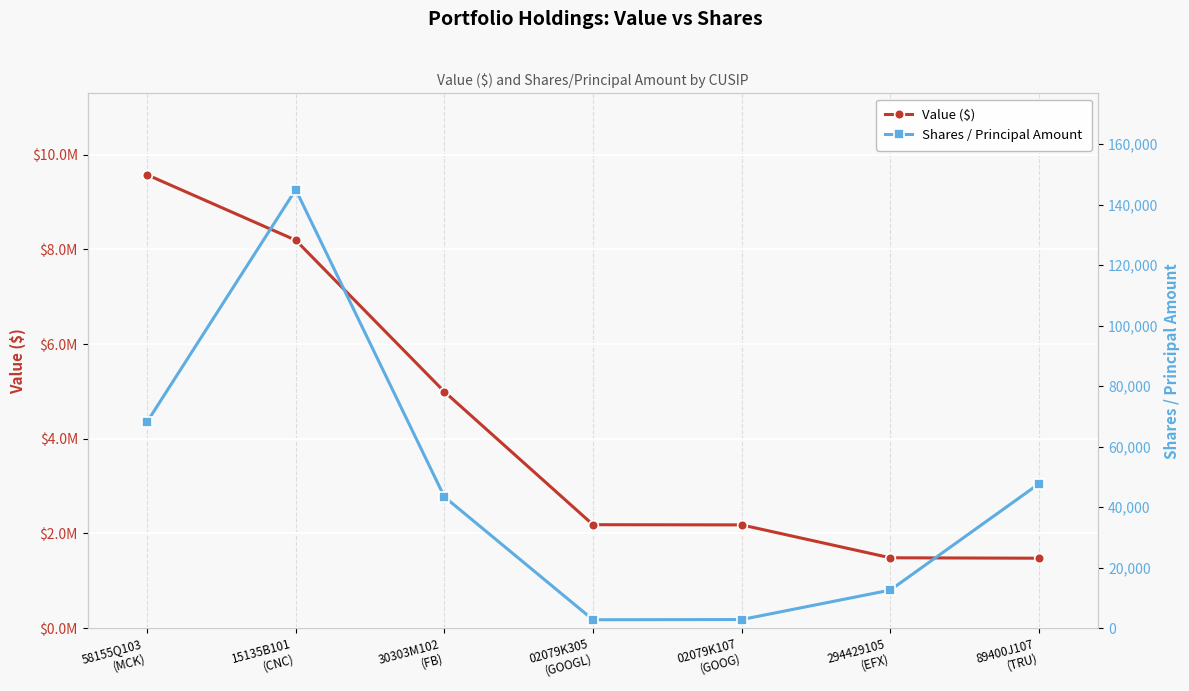

Which series has the largest total across all categories?

Value ($)